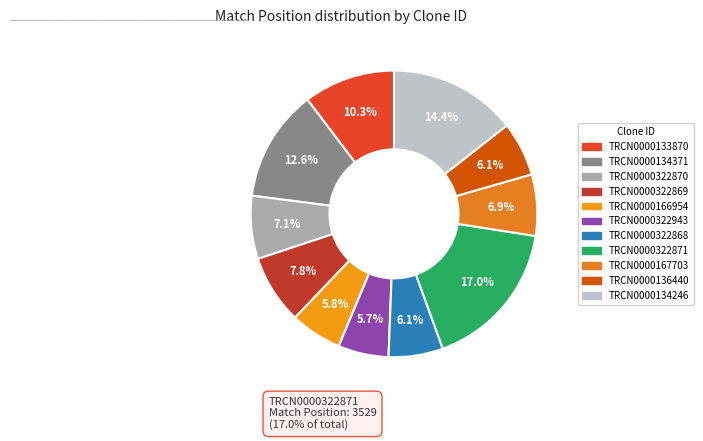

How many segments does this pie chart have?

11